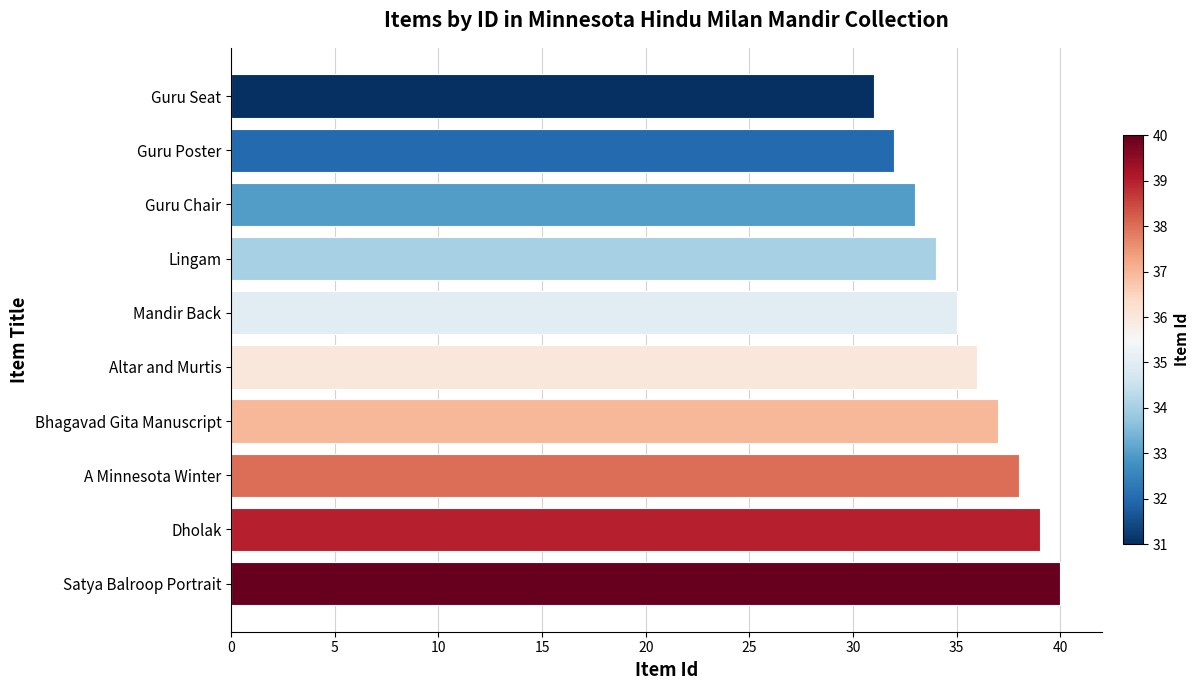

What is the difference between the maximum and minimum values?

9